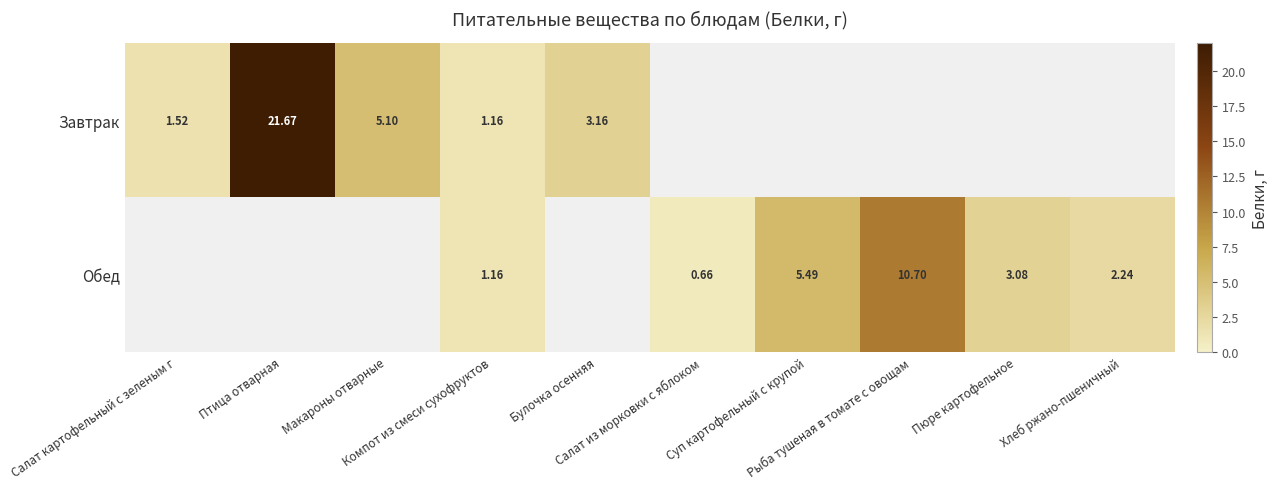

List the series in order of their peak value, lowest first.

Завтрак, Обед